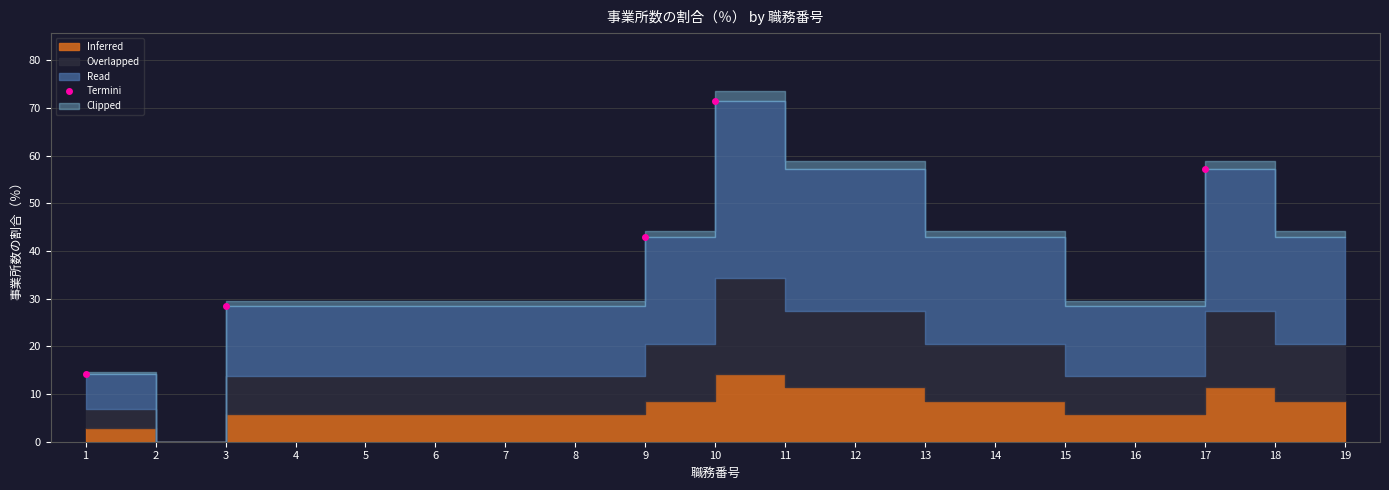

At which category does the chart reach its minimum across all series?

1